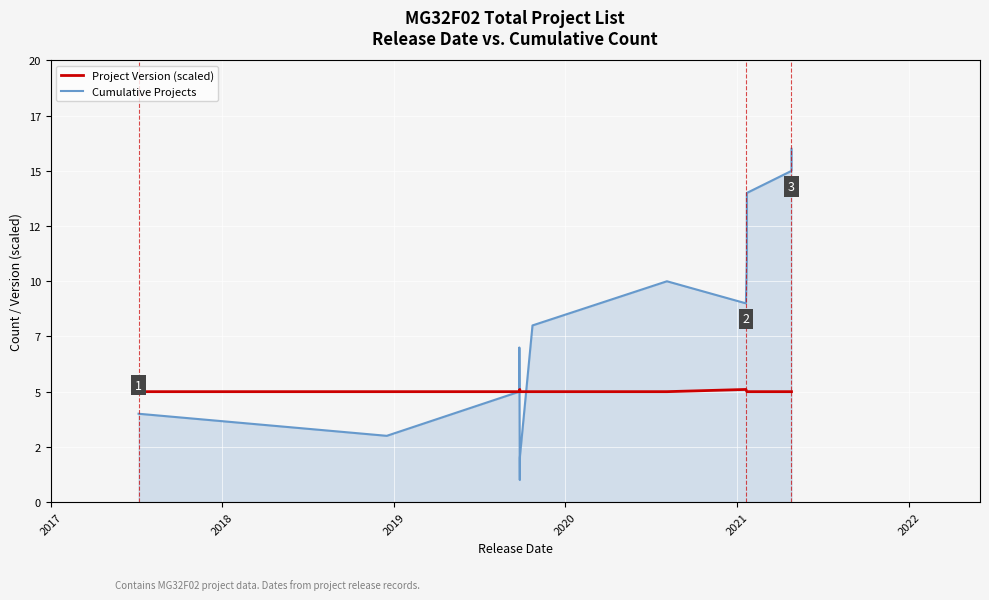

Rank the series by their average value, from highest to lowest.

Cumulative Projects (MG32F02 Series), Project Version × 5 (scaled)